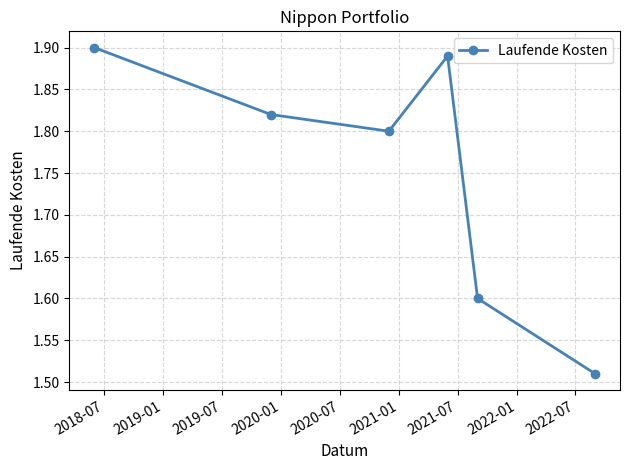

True or false: the data has more than 0 interior local peaks.

True